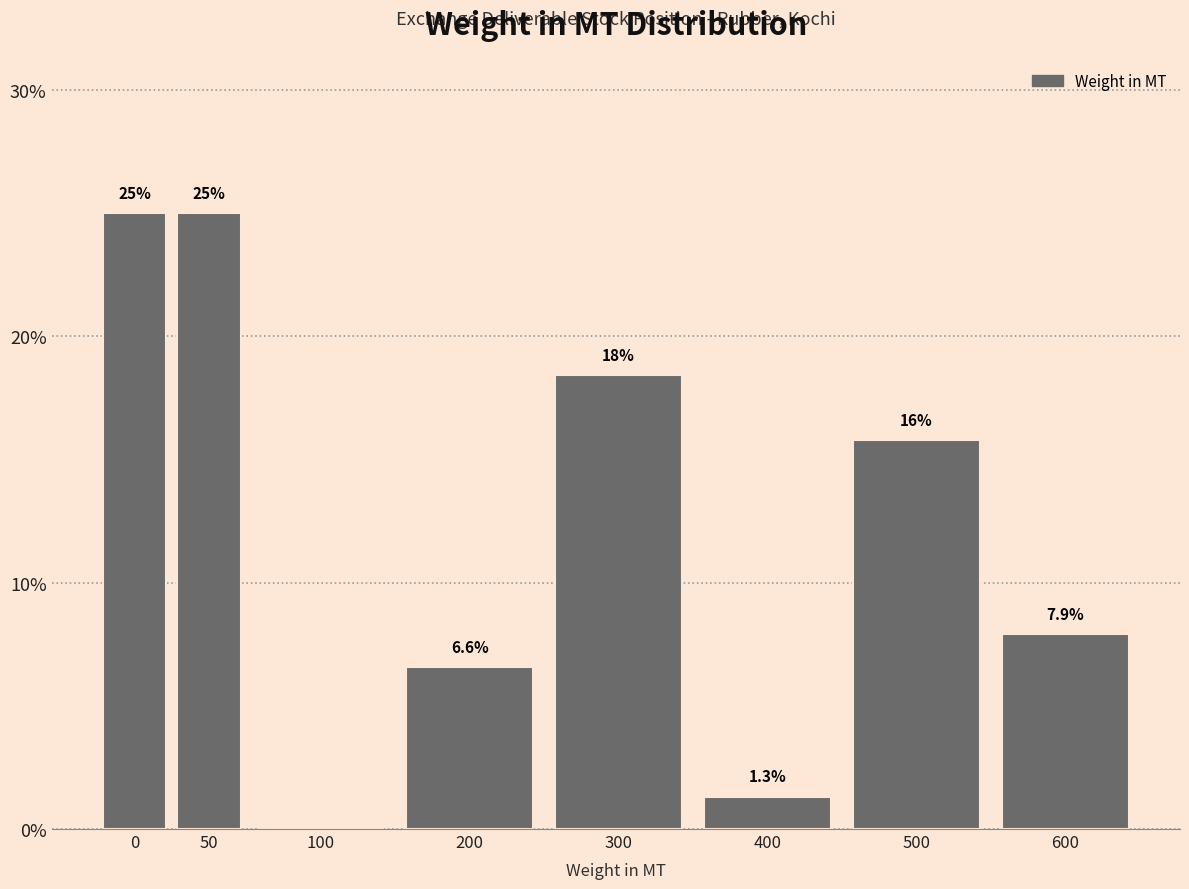

Reading right to left, transcribe all the data shown in this chart.

600=7.9	500=15.8	400=1.3	300=18.4	200=6.6	100=0.0	50=25.0	0=25.0